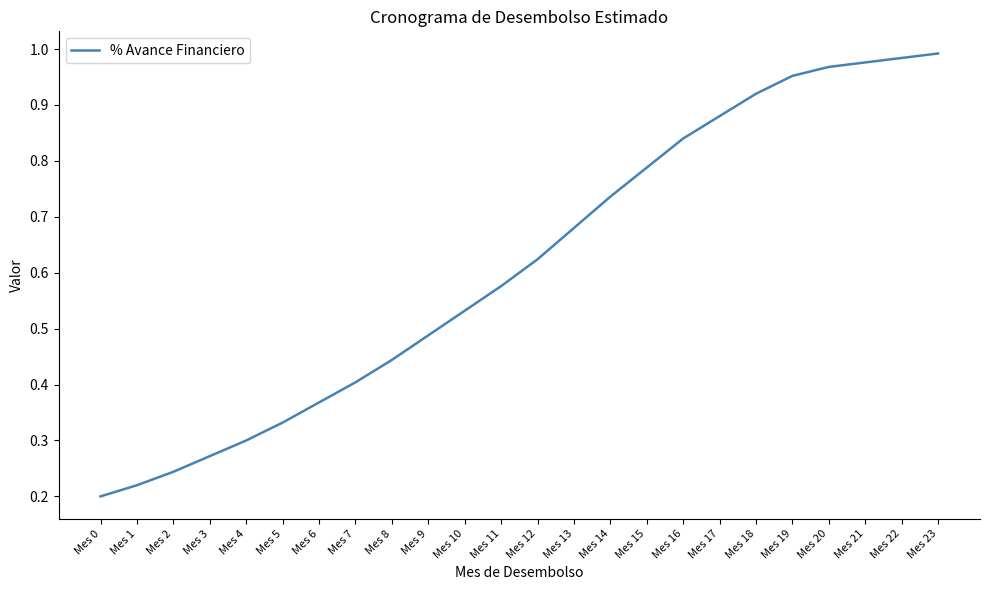

Is it true that the value at Mes 22 is 1.0?

True